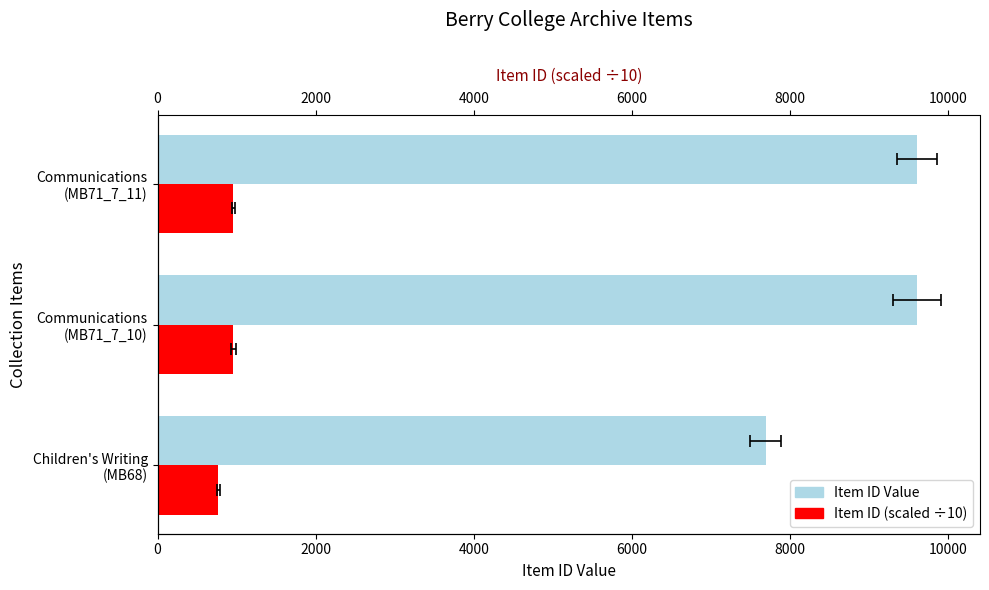

What is the average value of the Item ID Value series?

8968.7